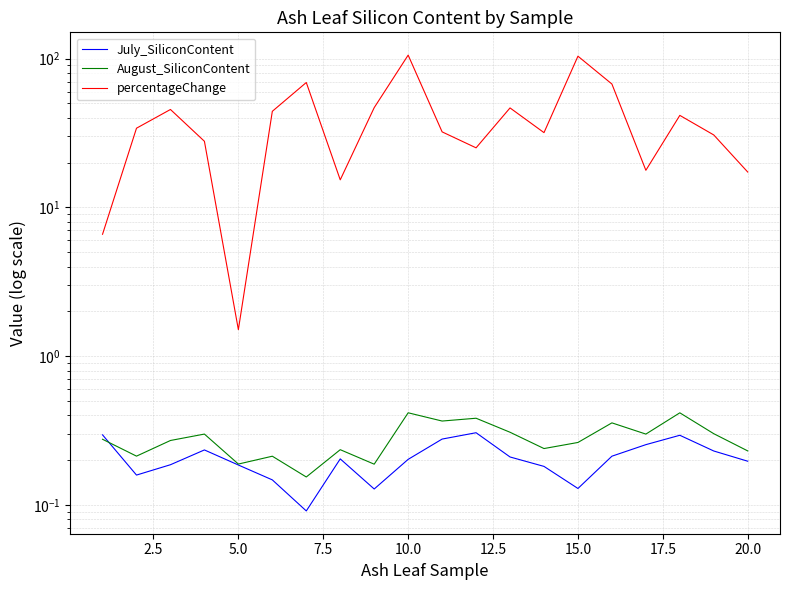

How many interior local valleys does the August_SiliconContent series have?

7